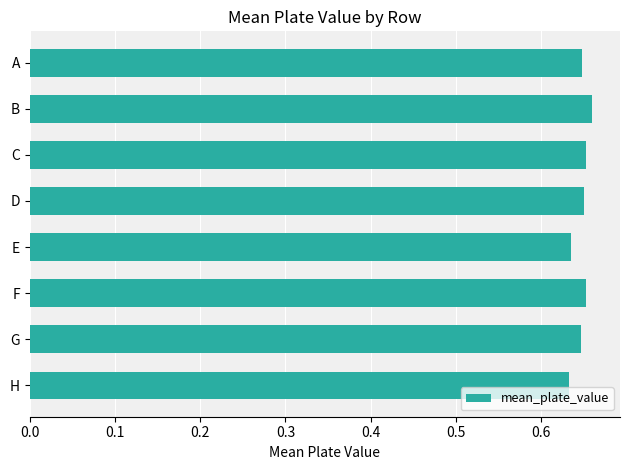

What is the sum of all values?

5.2